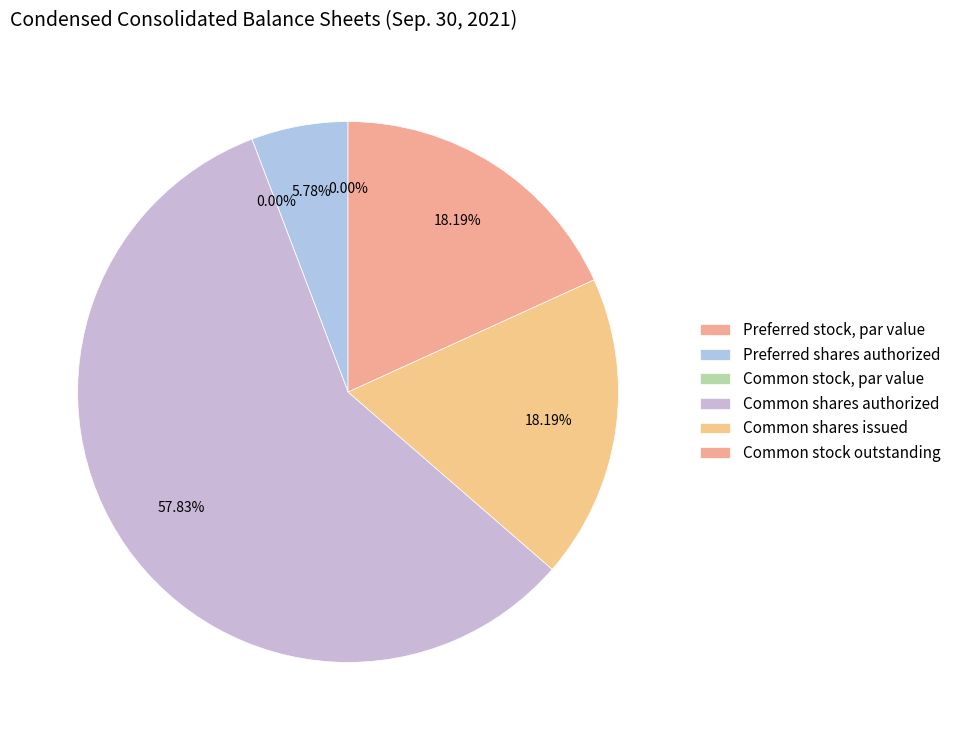

To the nearest percent, what is the difference between the largest and smallest slice percentages?

58%